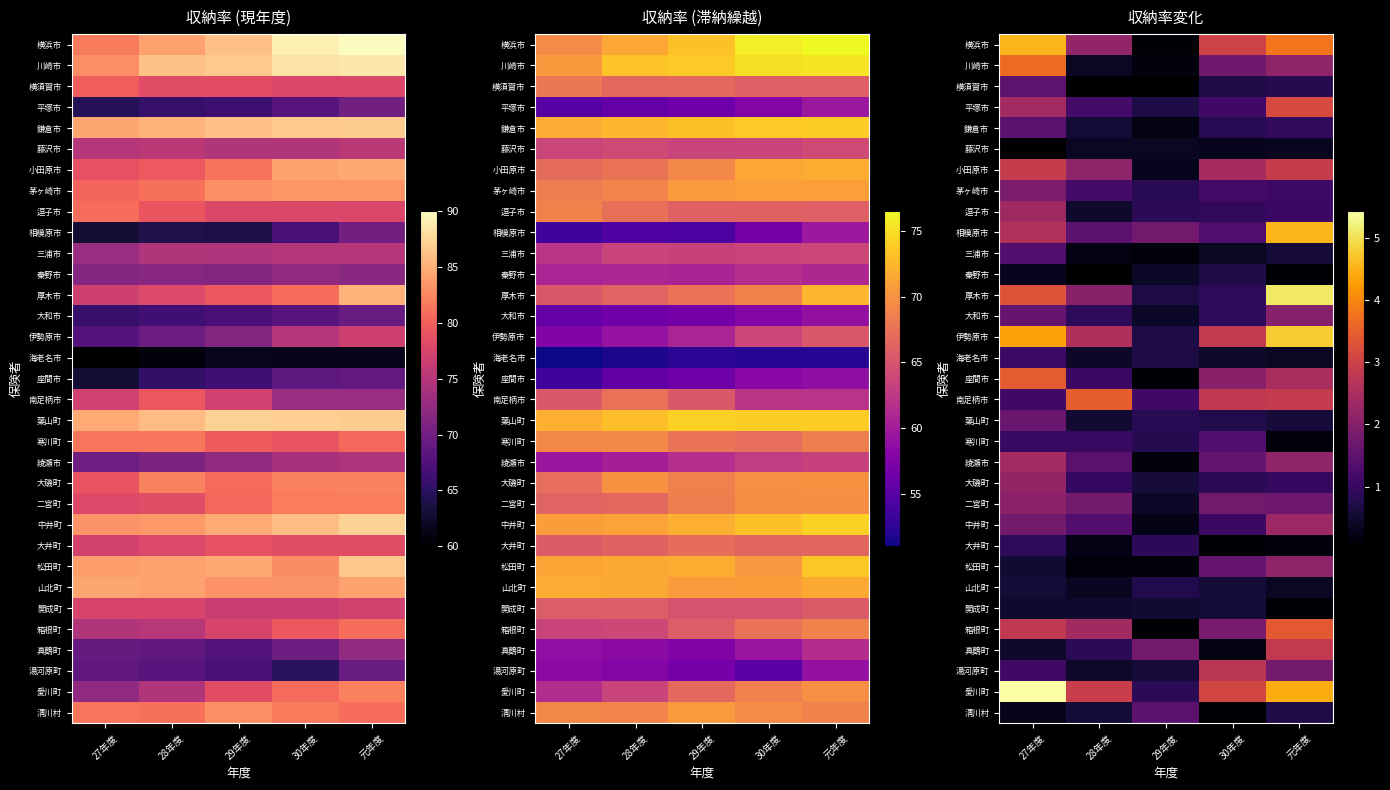

How many data points in 箱根町 are less than 2?

2